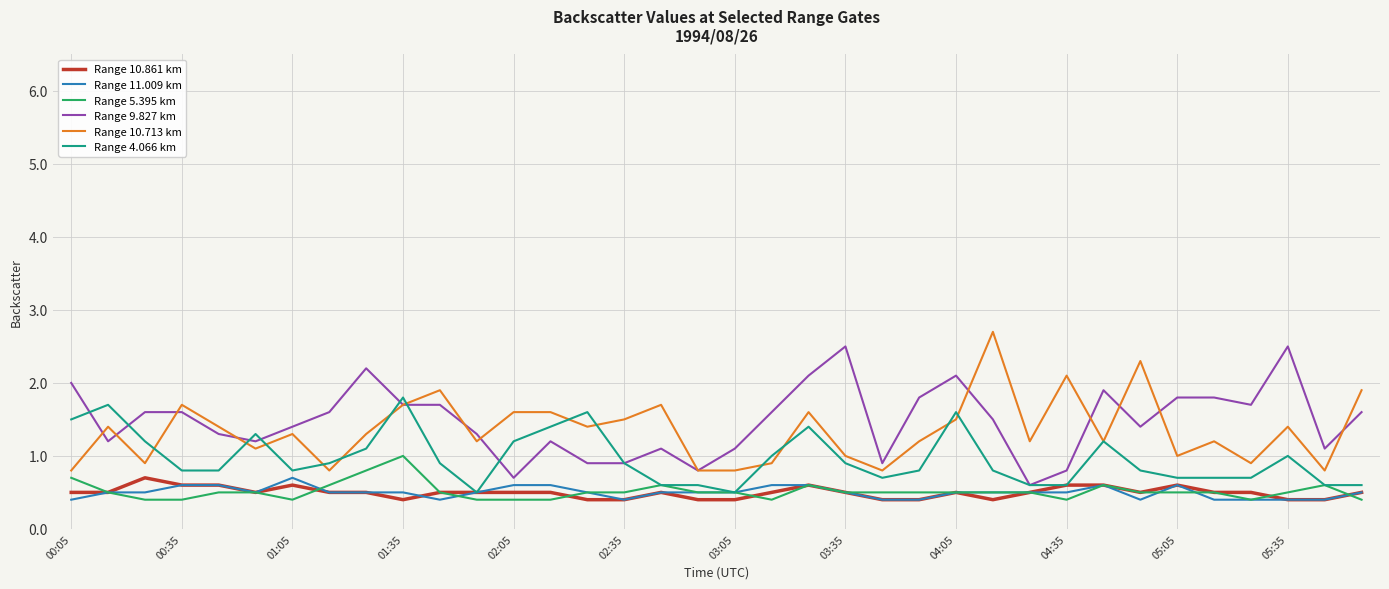

True or false: Range 10.861 km and Range 10.713 km cross at least once.

False